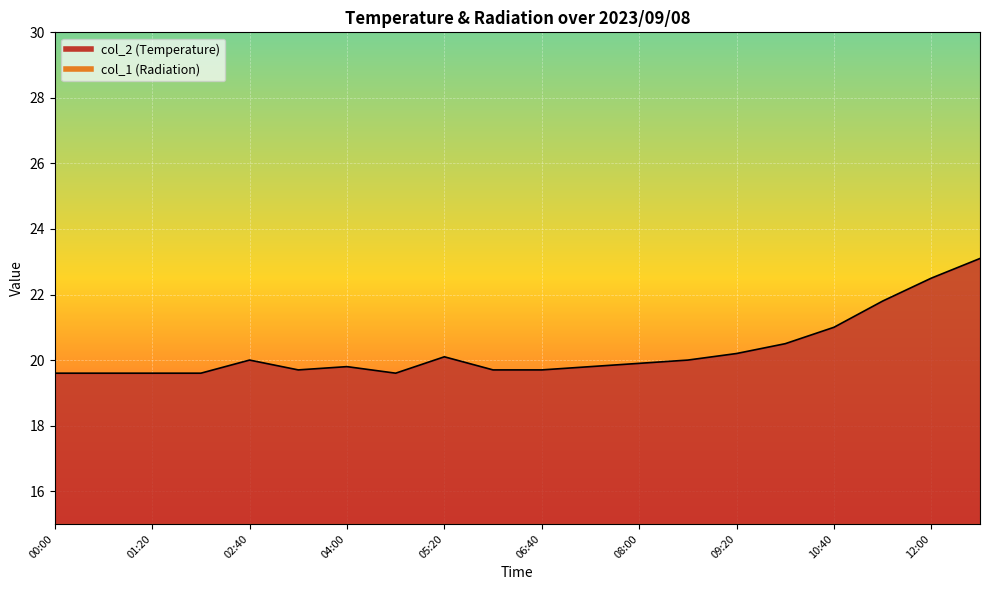

What is the average value?

20.3